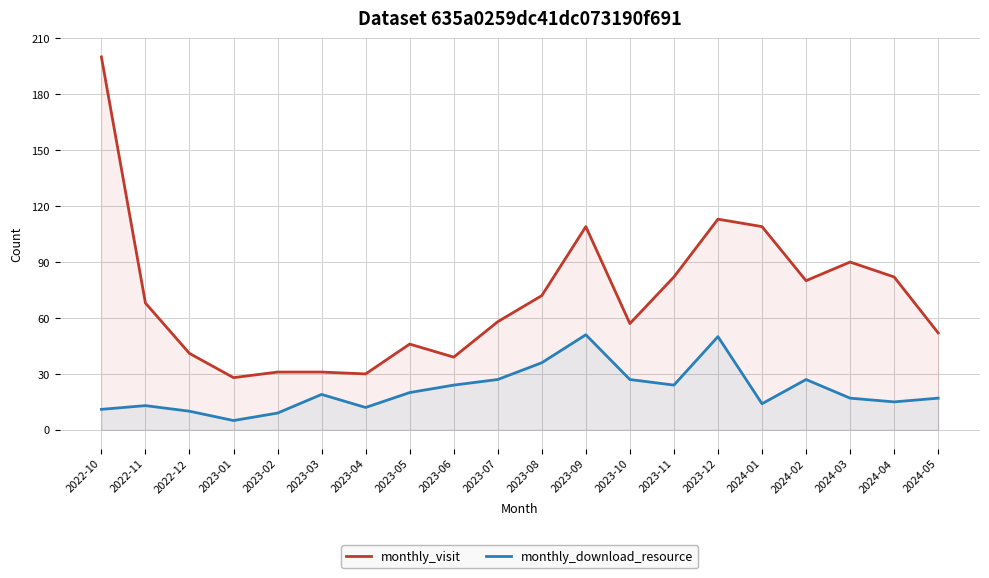

The value of monthly_download_resource at 2024-03 is 17. True or false?

True